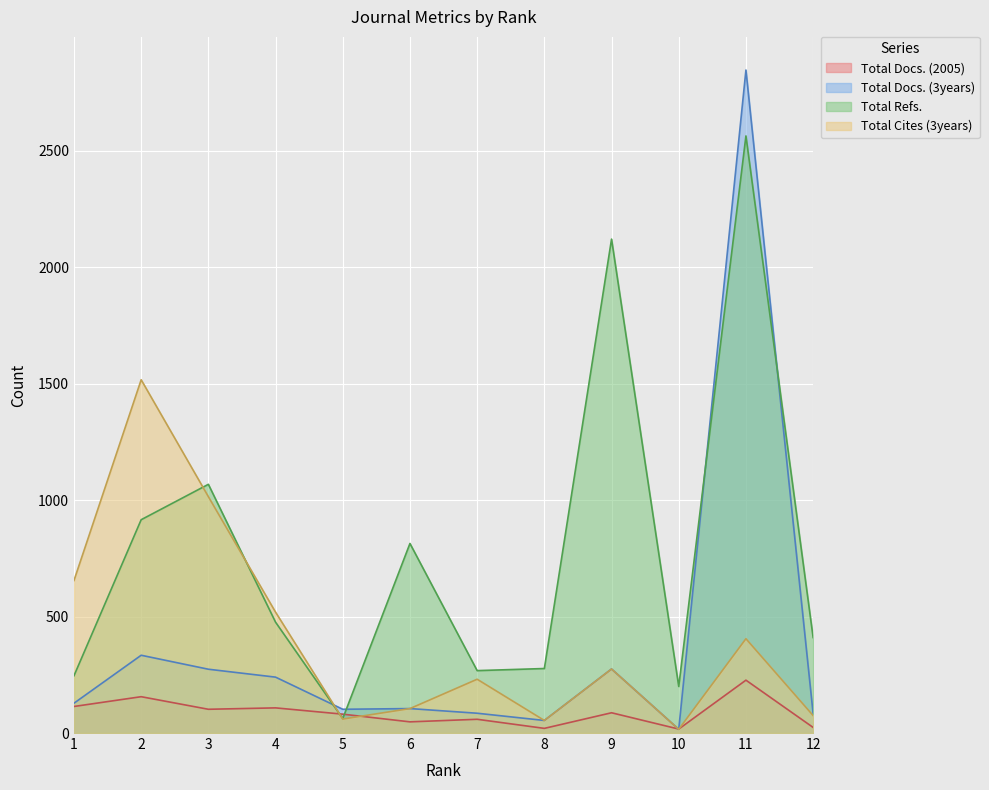

What is the lowest value of the Total Docs. (3years) series?

16